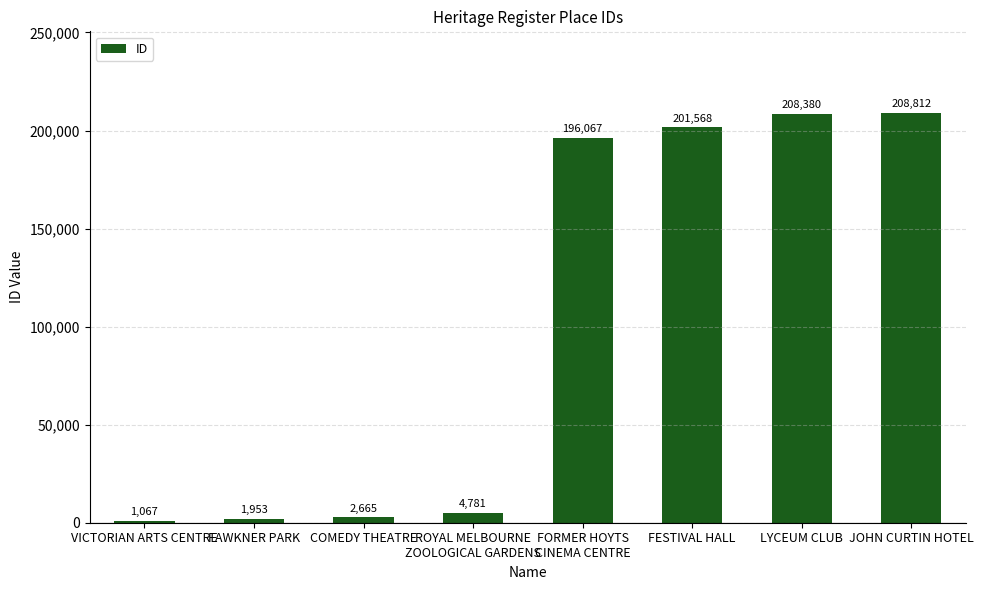

What is the sum of the values at JOHN CURTIN HOTEL and FAWKNER PARK?

210765